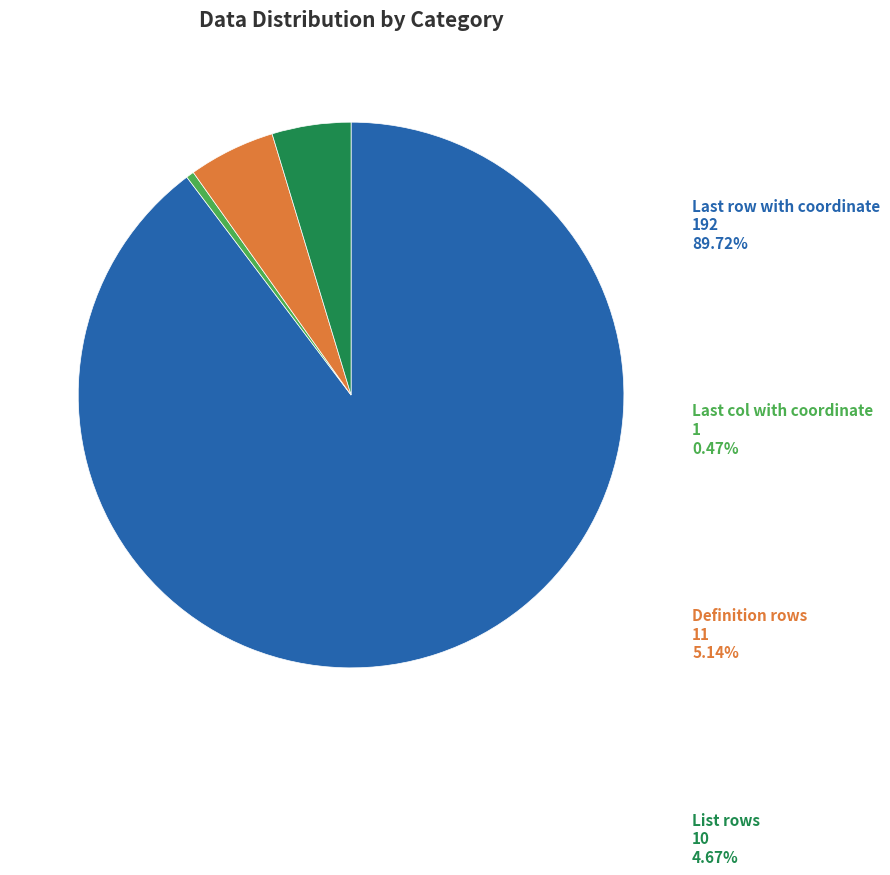

Is there any slice that represents more than half of the pie?

Yes